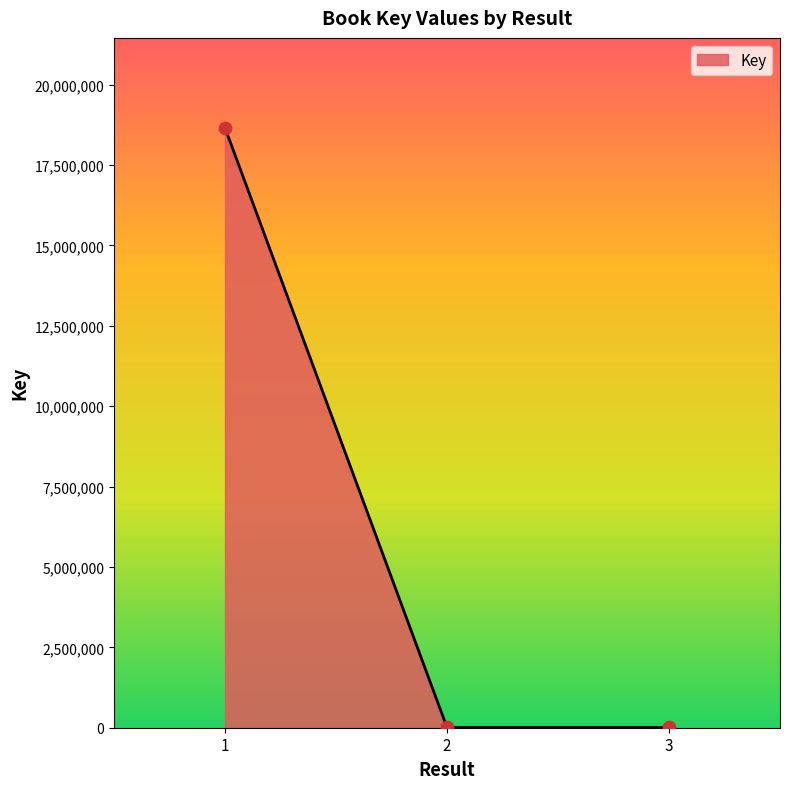

What is the change in value from 1 to 2?

-18645353